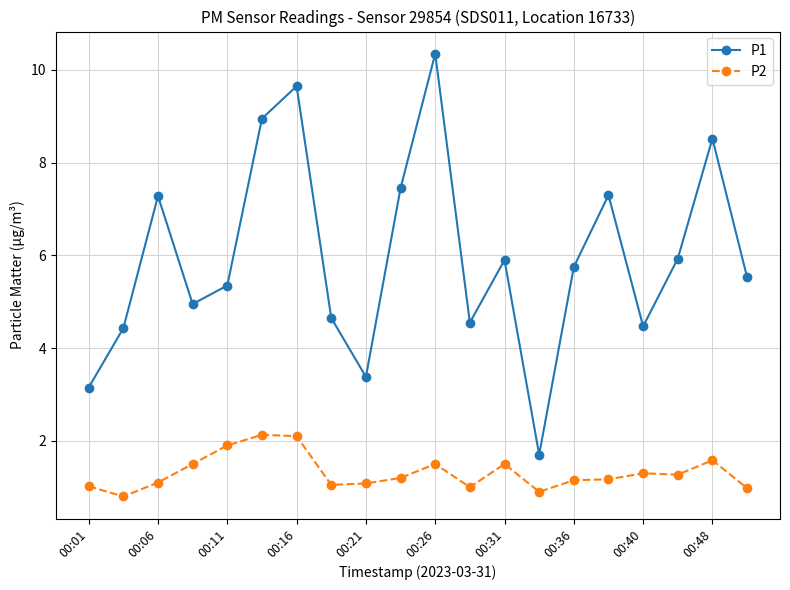

What is the value of the P2 point at the 14th from the left?

0.9